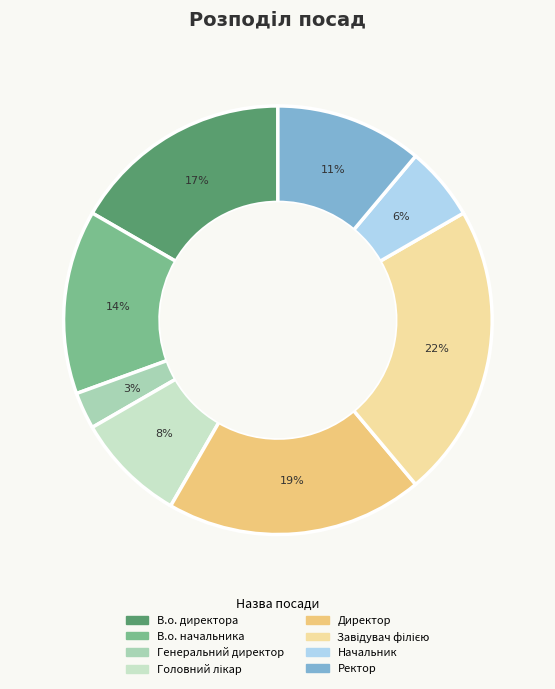

Count the number of slices in the pie.

8